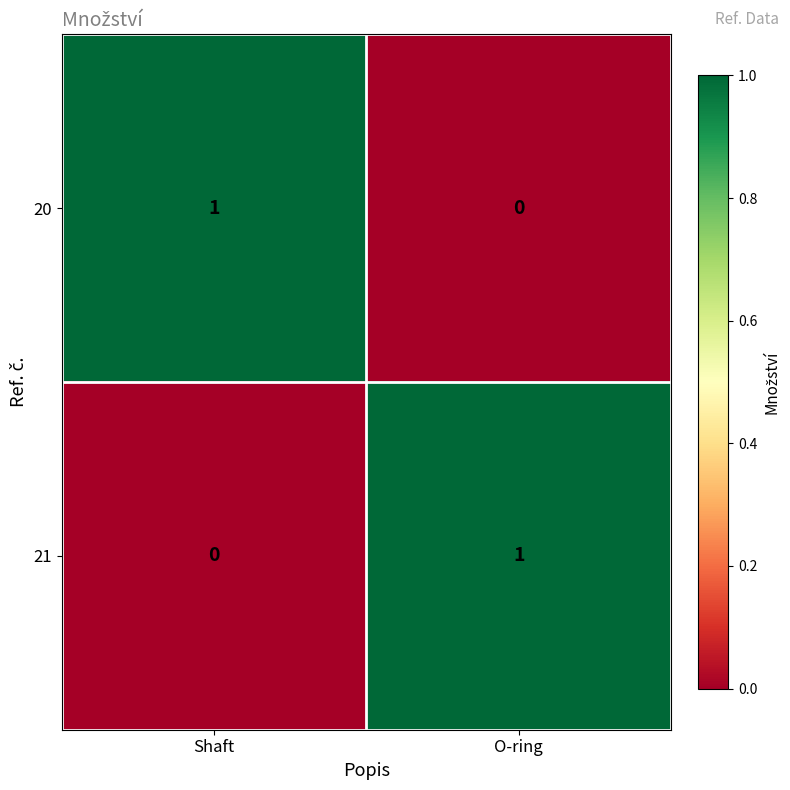

At Shaft, list the series in order from smallest to largest.

21, 20